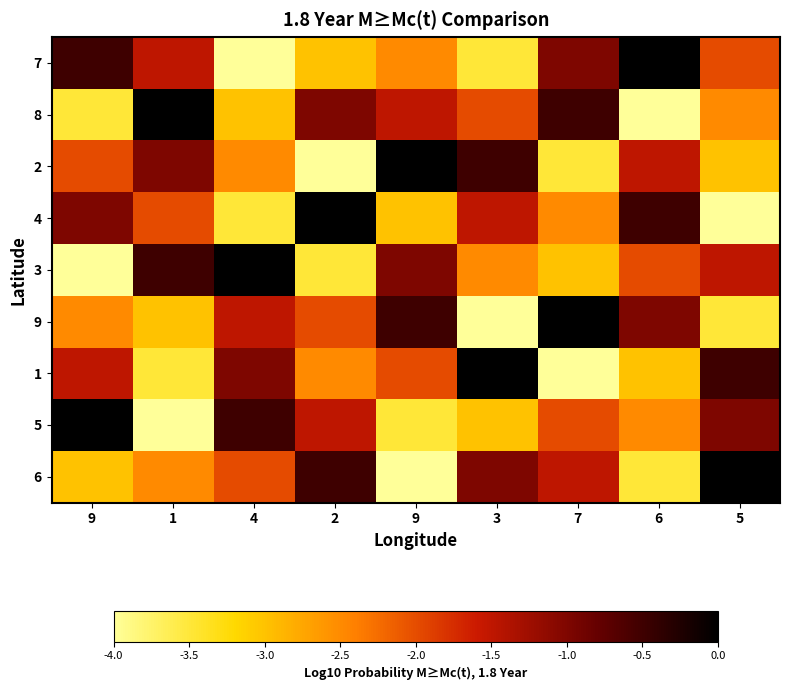

Rank the series by their maximum value, from lowest to highest.

7, 8, 2, 4, 3, 9, 1, 5, 6